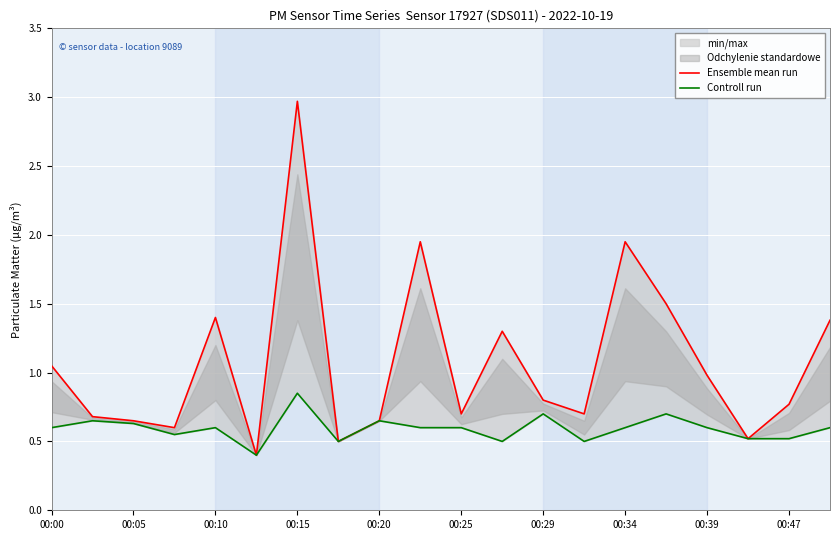

The value of Ensemble mean run at 00:34 is 2.9. True or false?

False